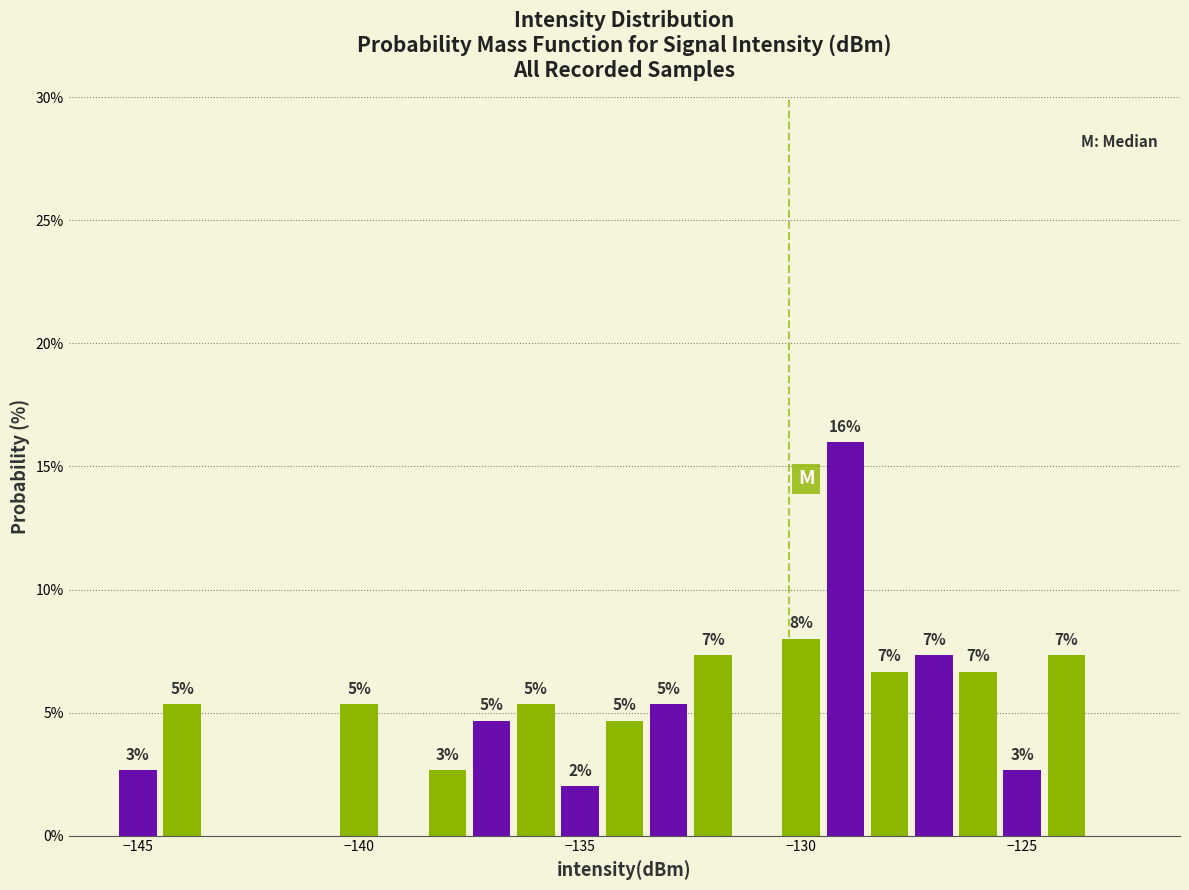

Read against the x-axis, roughly where is the centre of the tallest bar?

-129.0